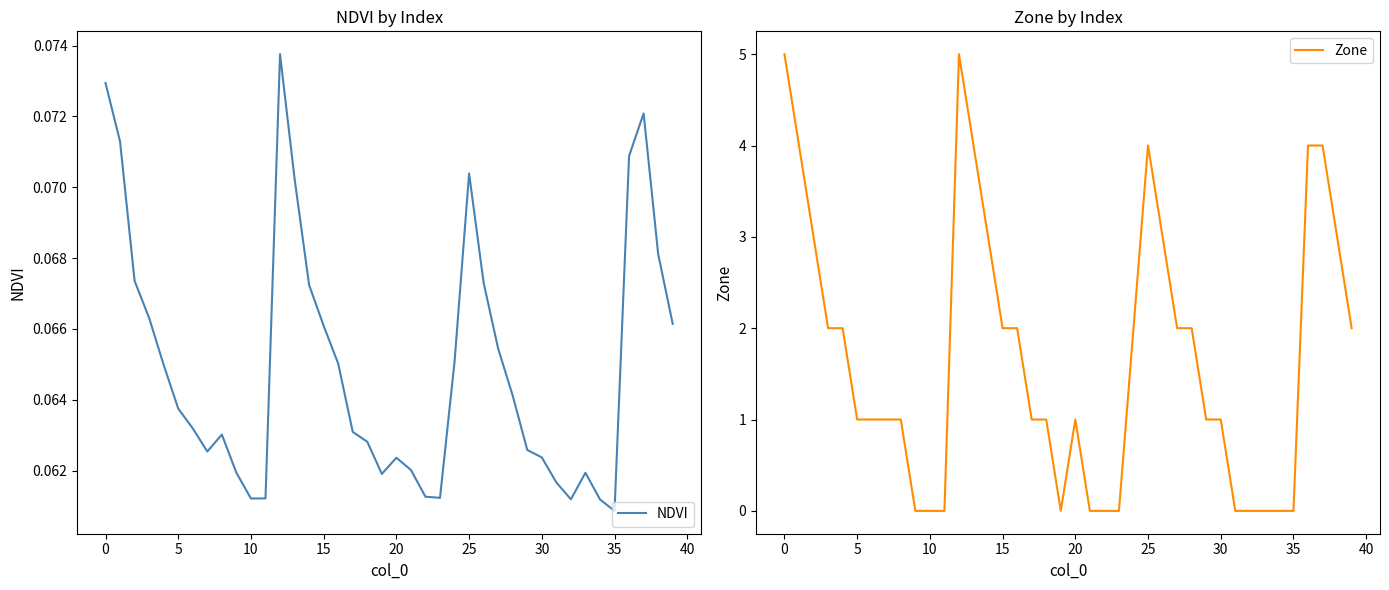

True or false: Zone has a value of 2.0 at 24.

True